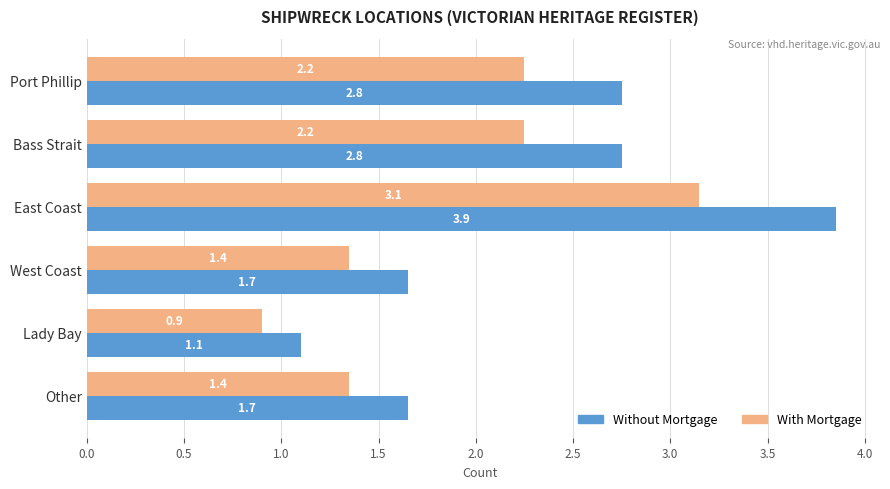

Rank the series by their maximum value, from lowest to highest.

With Mortgage, Without Mortgage